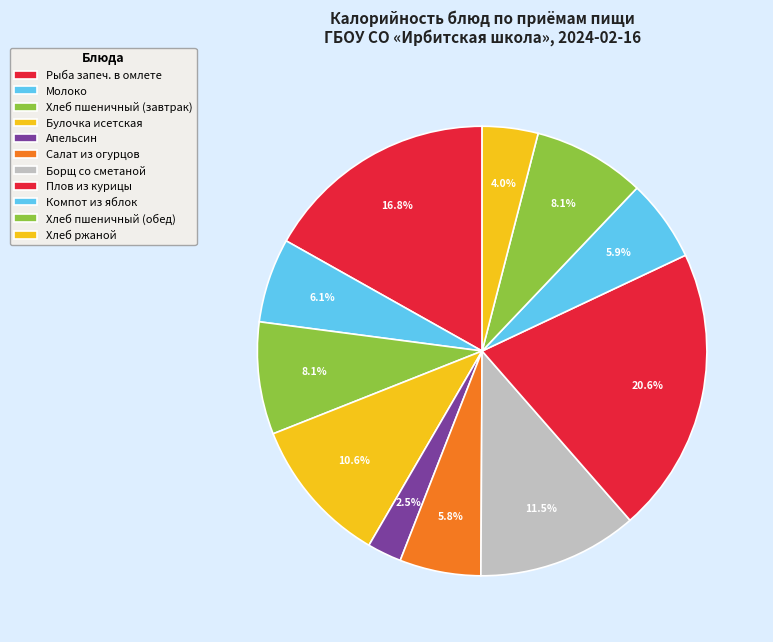

How many segments does this pie chart have?

11